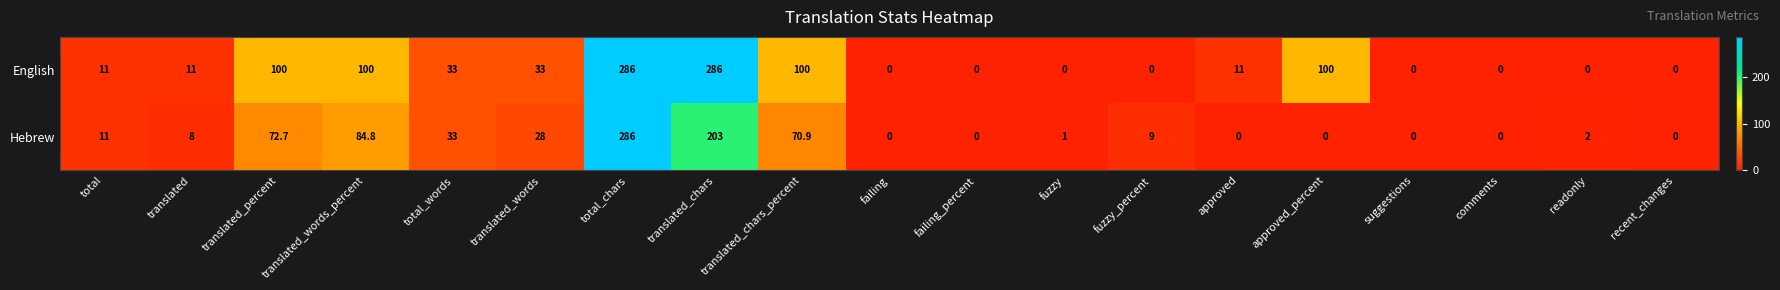

What is the spread (max minus min) of values at translated_chars_percent?

29.1